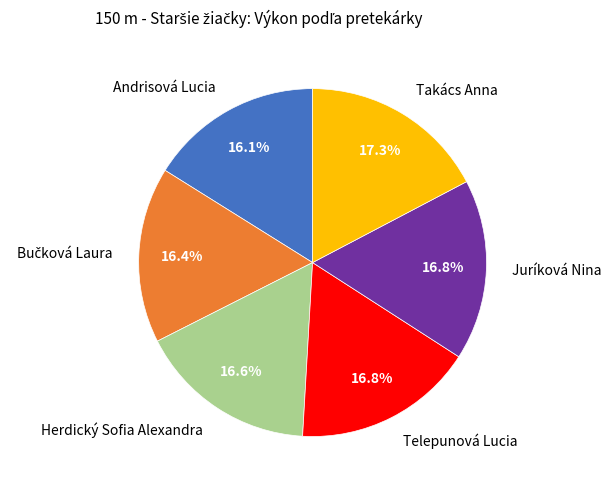

What percentage do Andrisová Lucia and Juríková Nina together represent?

32.9%